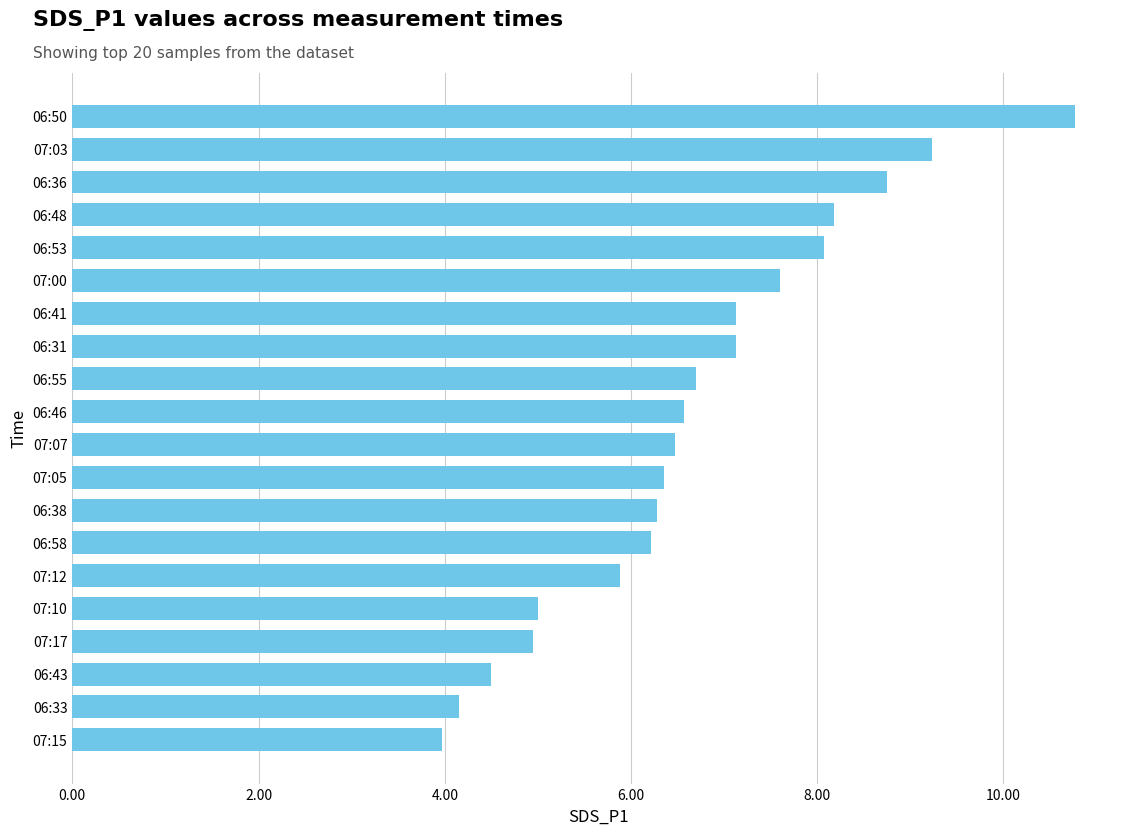

Is it true that the value at 06:31 is 10.1?

False